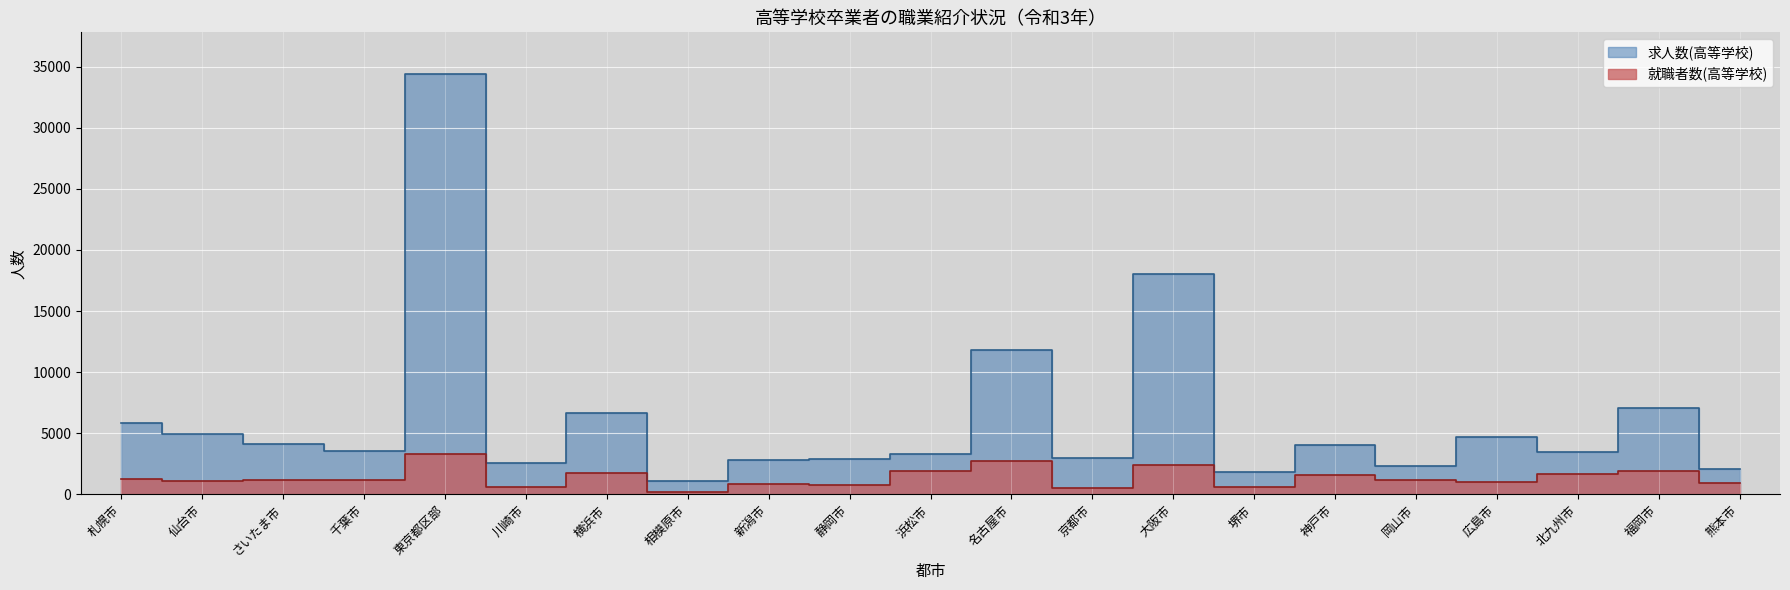

Reading right to left, list all the values displayed in this chart.

就職者数(高等学校): 熊本市=887	福岡市=1928	北九州市=1658	広島市=1048	岡山市=1154	神戸市=1582	堺市=613	大阪市=2407	京都市=510	名古屋市=2741	浜松市=1885	静岡市=746	新潟市=868	相模原市=220	横浜市=1709	川崎市=632	東京都区部=3290	千葉市=1210	さいたま市=1170	仙台市=1095	札幌市=1282
求人数(高等学校): 熊本市=2101	福岡市=7049	北九州市=3436	広島市=4731	岡山市=2315	神戸市=4027	堺市=1853	大阪市=17995	京都市=2948	名古屋市=11804	浜松市=3287	静岡市=2913	新潟市=2826	相模原市=1060	横浜市=6659	川崎市=2538	東京都区部=34376	千葉市=3537	さいたま市=4129	仙台市=4945	札幌市=5875